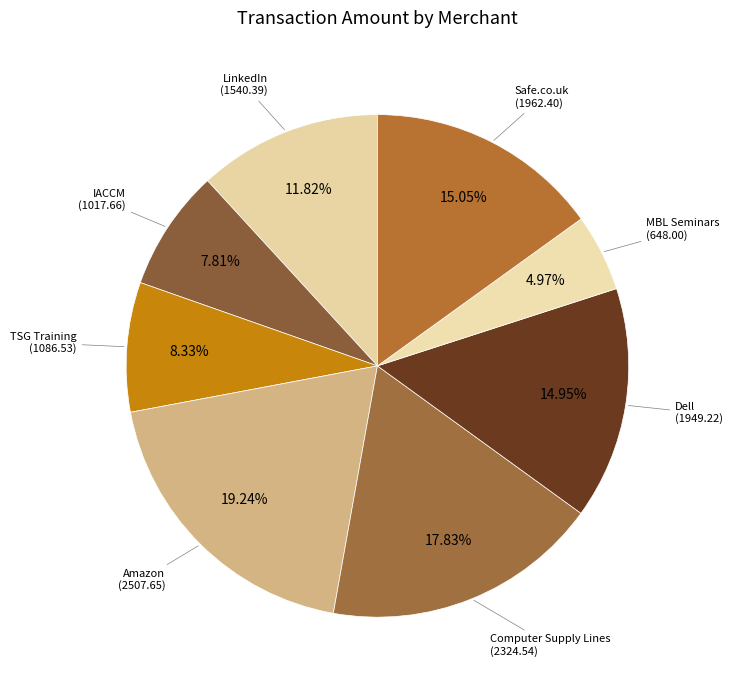

Count the number of slices in the pie.

8